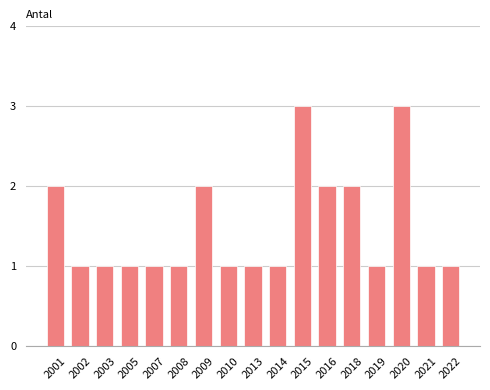

Reading right to left, list all the values displayed in this chart.

1	1	3	1	2	2	3	1	1	1	2	1	1	1	1	1	2